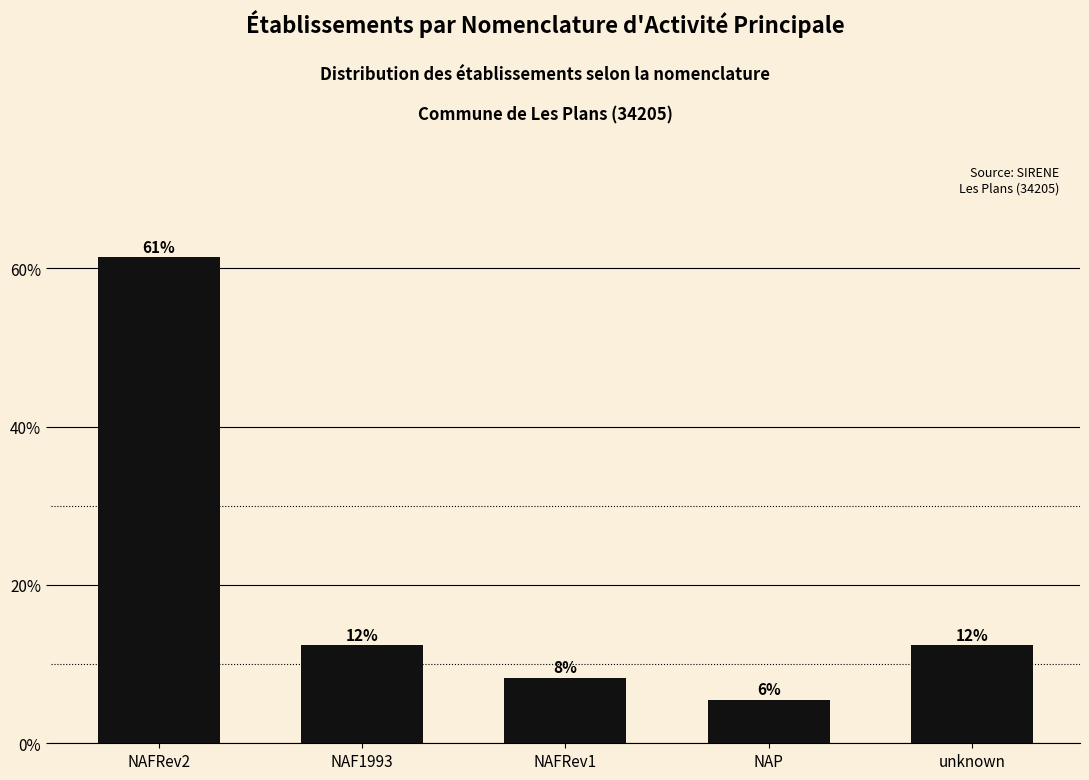

Does the chart contain any negative values?

No